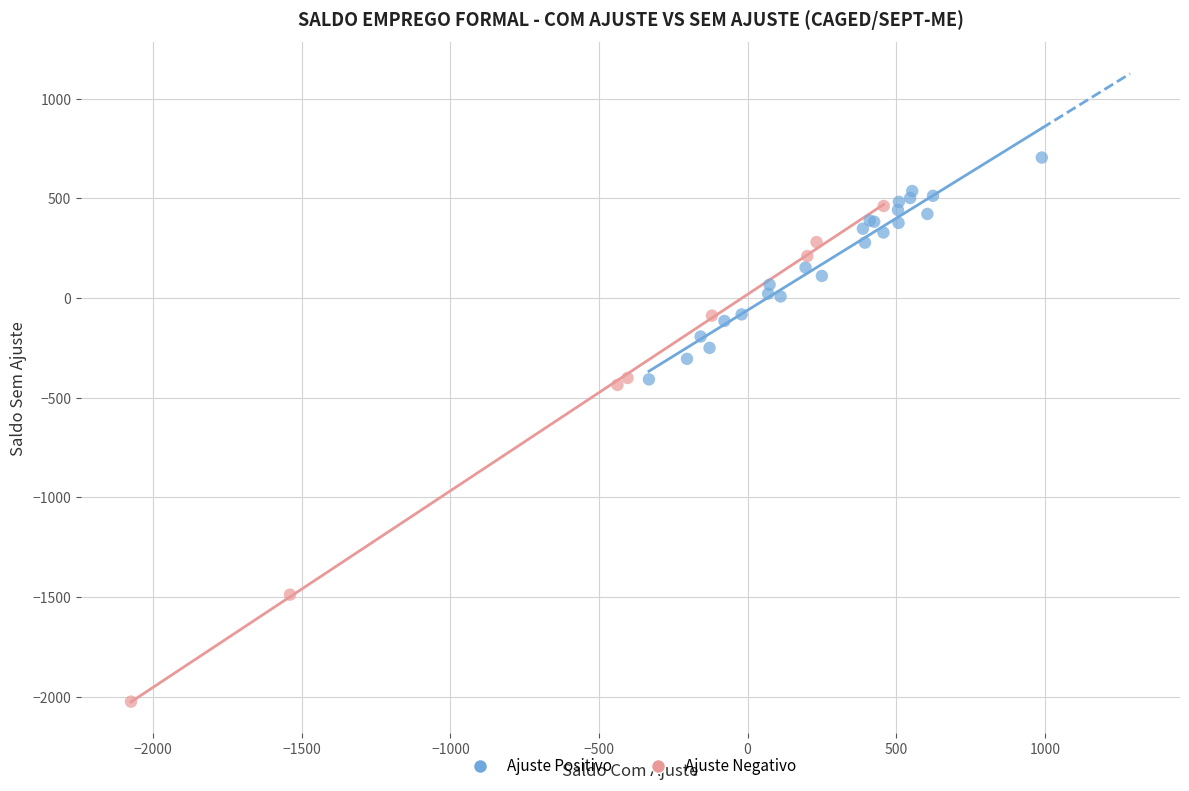

Which series reaches the maximum Y coordinate?

Ajuste Positivo